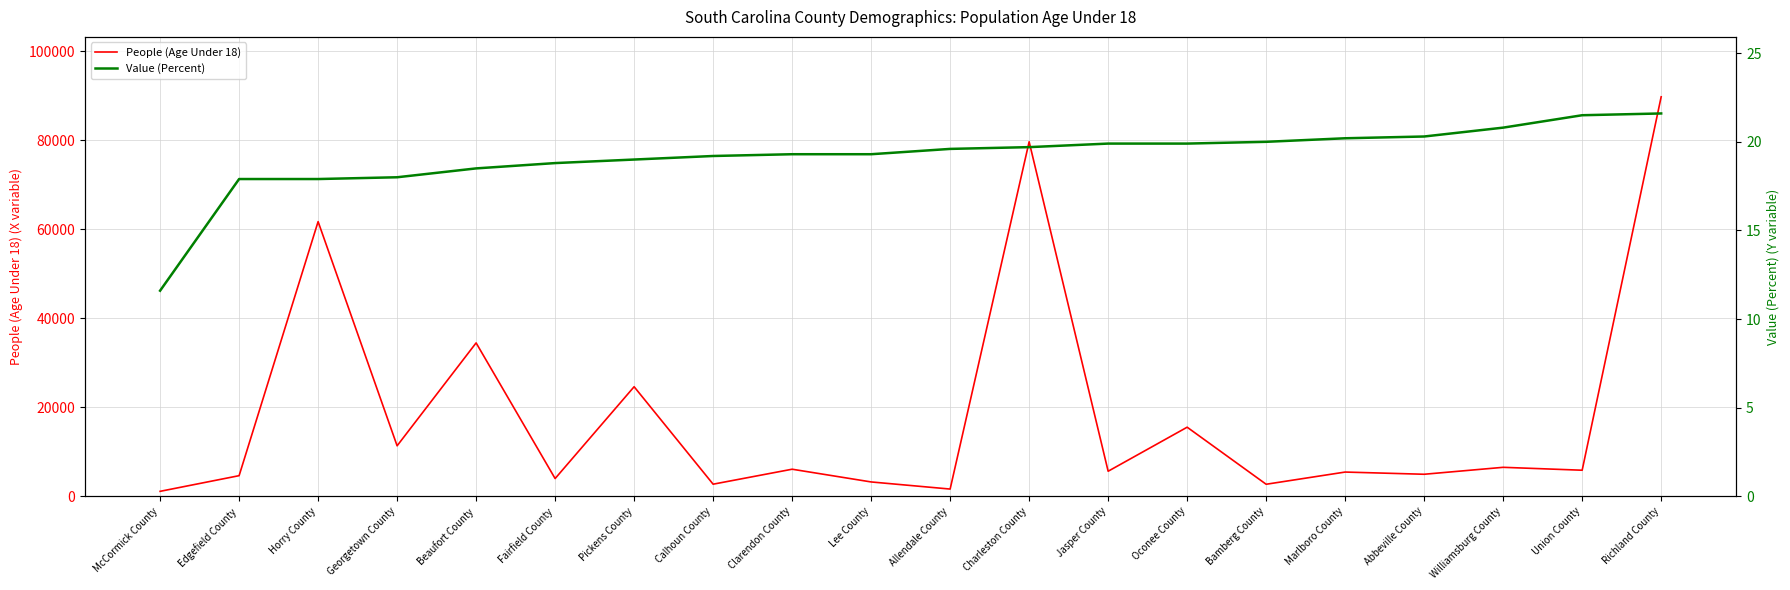

What is the total value across all series at Williamsburg County?

6533.8